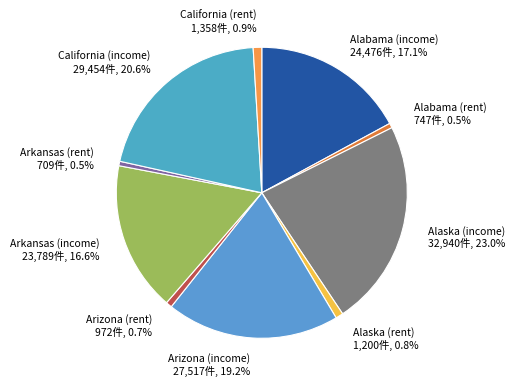

Combined, do Arizona (income) 27,517件, 19.2% and California (income) 29,454件, 20.6% account for over 50%?

No